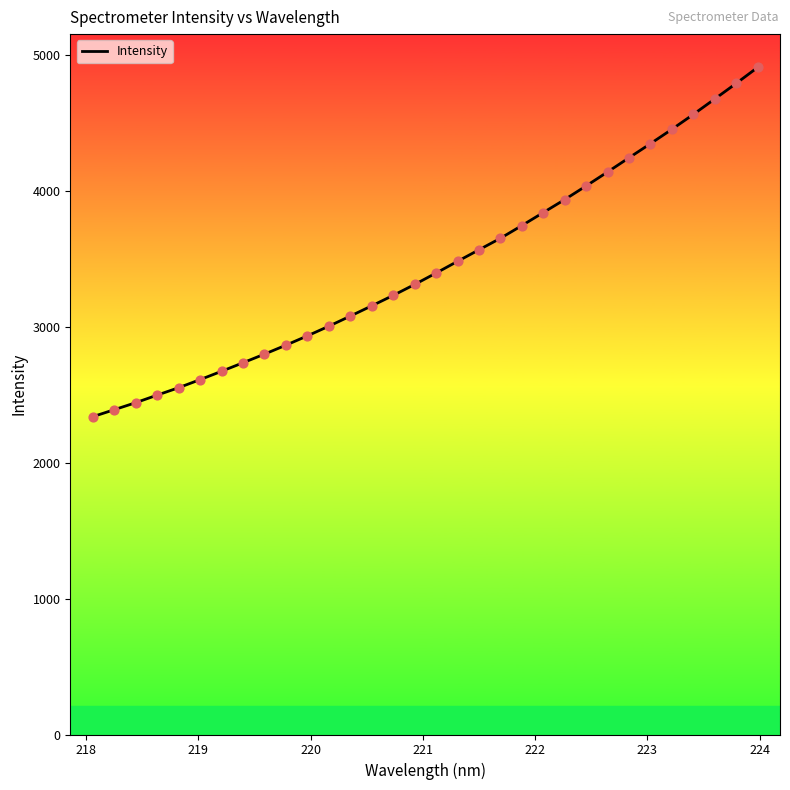

What is the difference between the maximum and minimum values?

2570.2